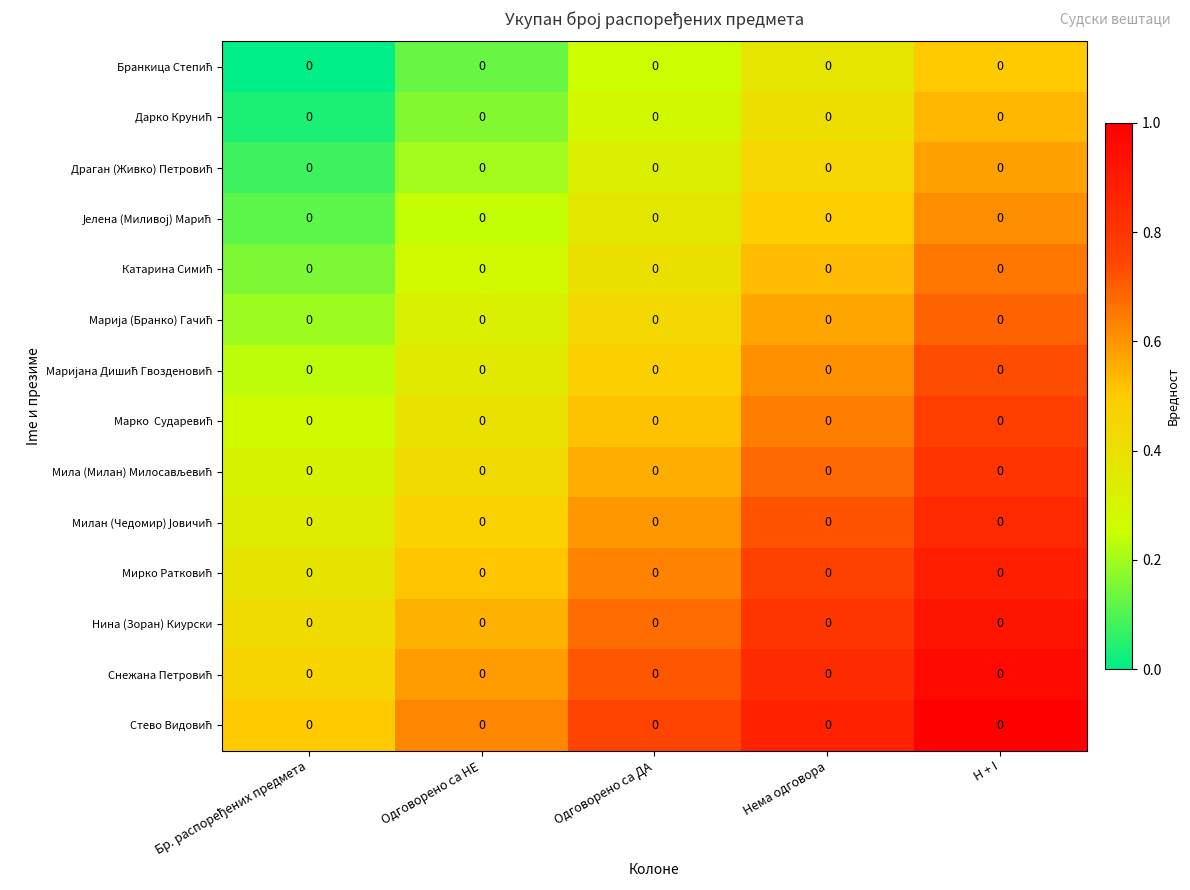

Count the number of data series in this chart.

14